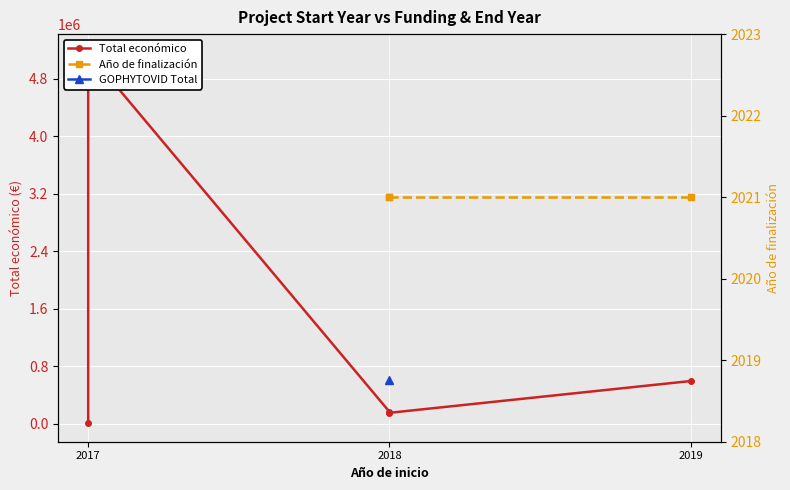

What is the difference between the maximum and second lowest values?

5013916